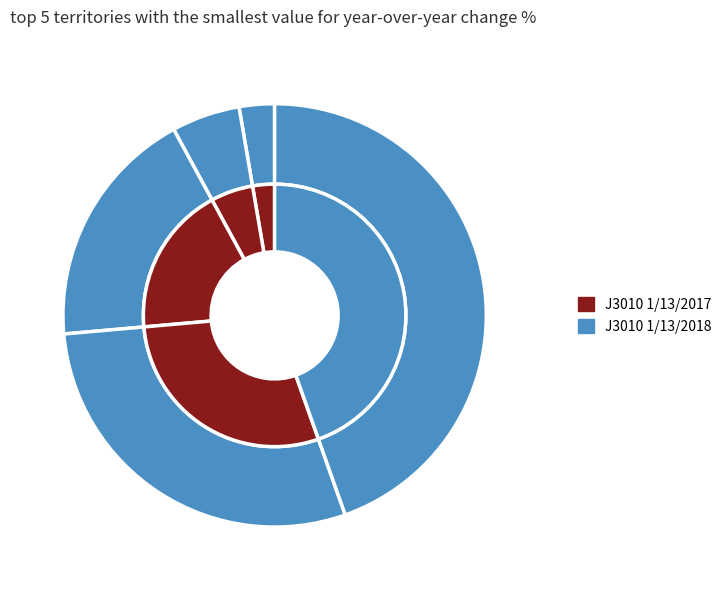

What percentage is the MT MITCHELL HOMESTEAD AND STABLES slice, to the nearest percent?

18%